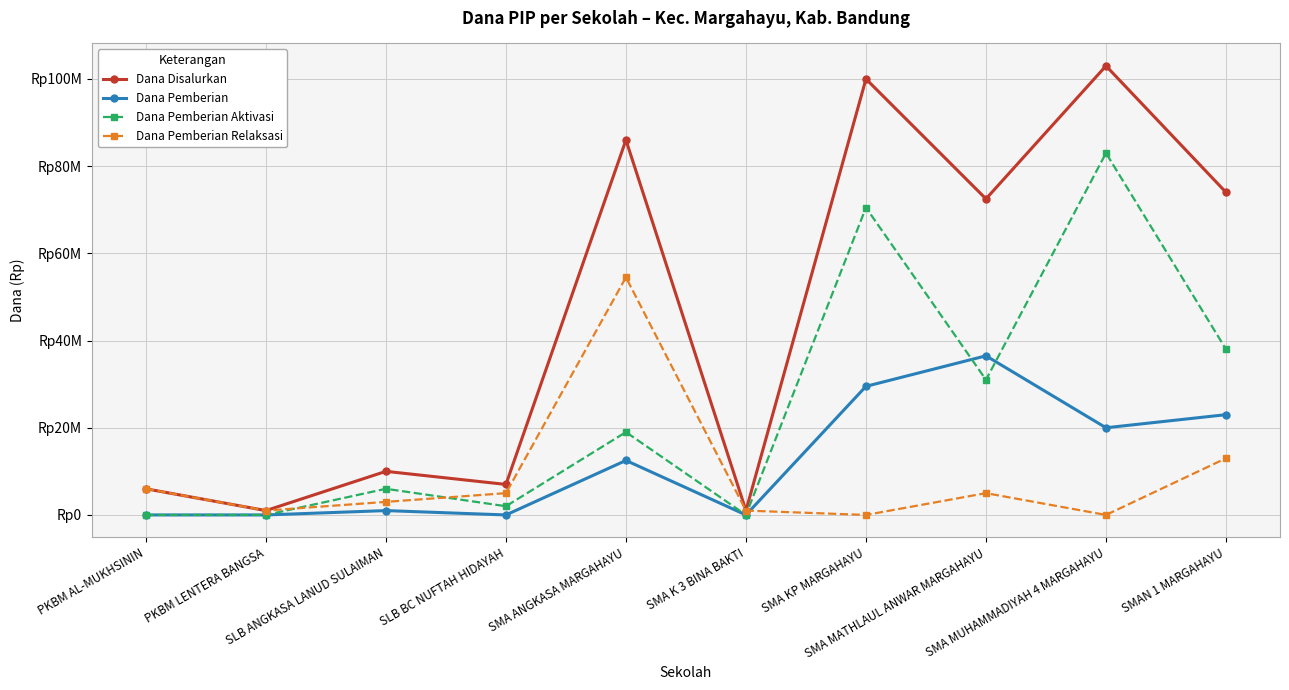

What are all the series names shown in the legend?

Dana Disalurkan, Dana Pemberian, Dana Pemberian Aktivasi, Dana Pemberian Relaksasi